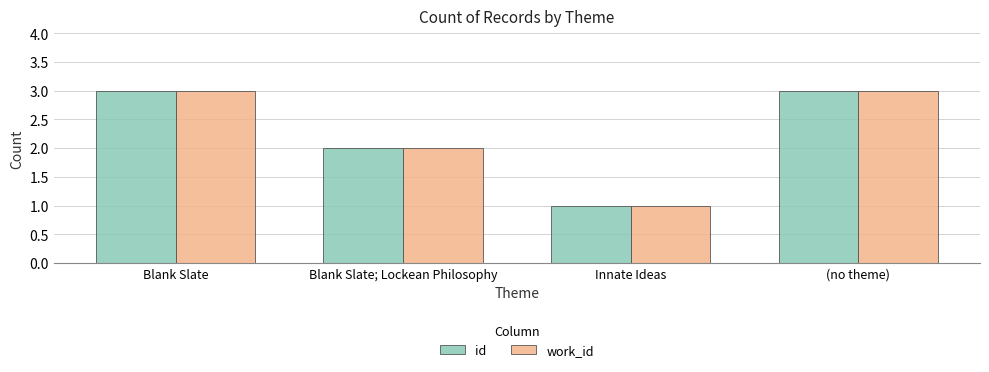

Which category has the lowest value in the work_id series?

Innate Ideas